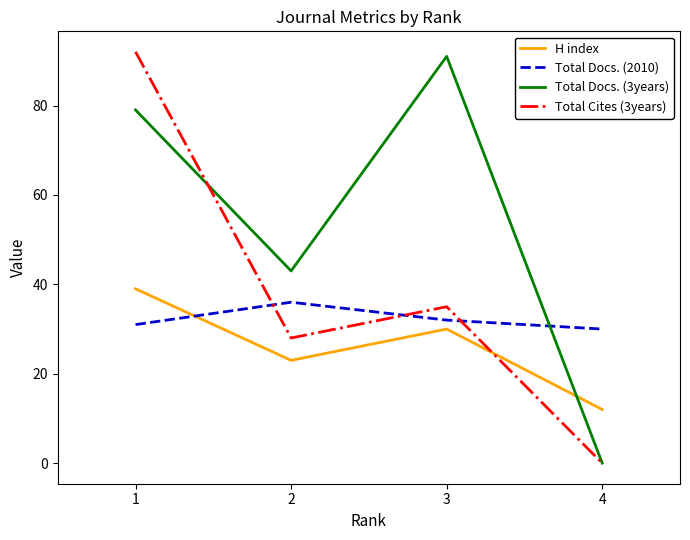

Which series ends up on top after the final intersection of Total Cites (3years) and Total Docs. (2010)?

Total Docs. (2010)